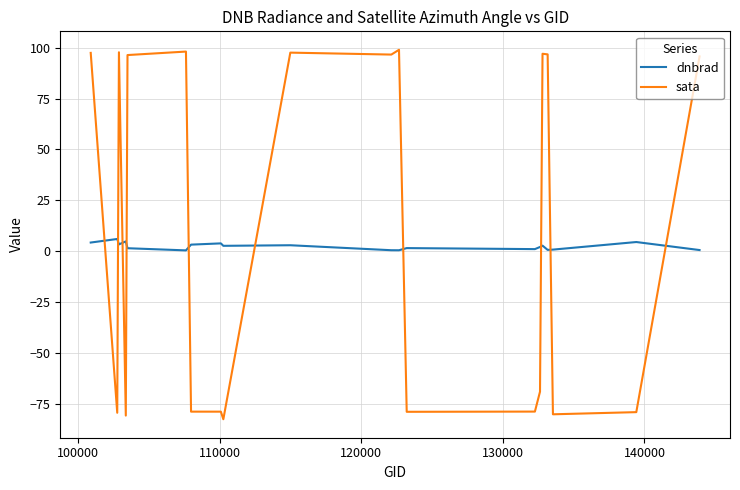

List the series in order of their overall mean, lowest first.

dnbrad, sata